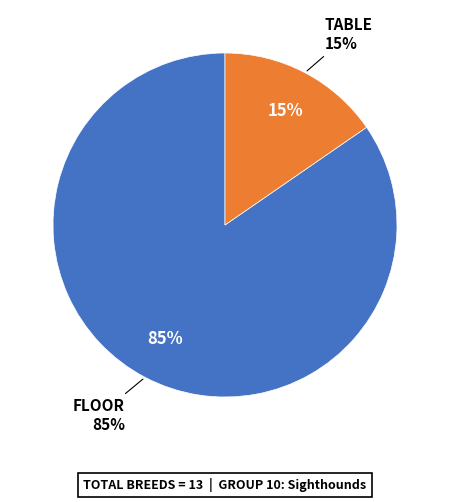

To the nearest percent, what percentage of the pie is TABLE?

15%